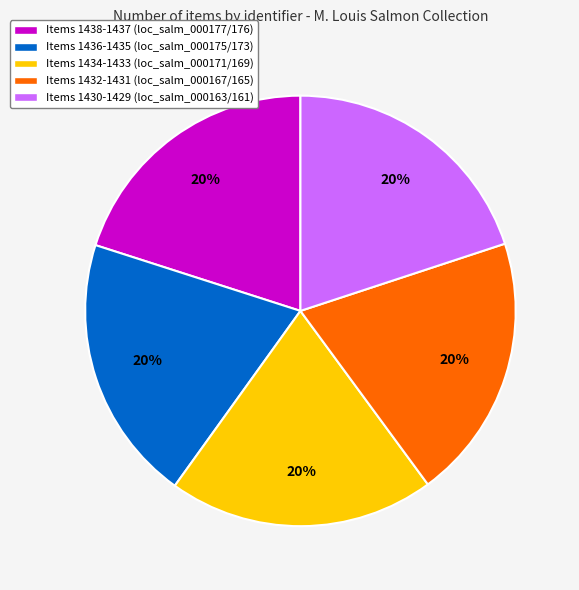

To the nearest percent, what is the average slice percentage?

20%